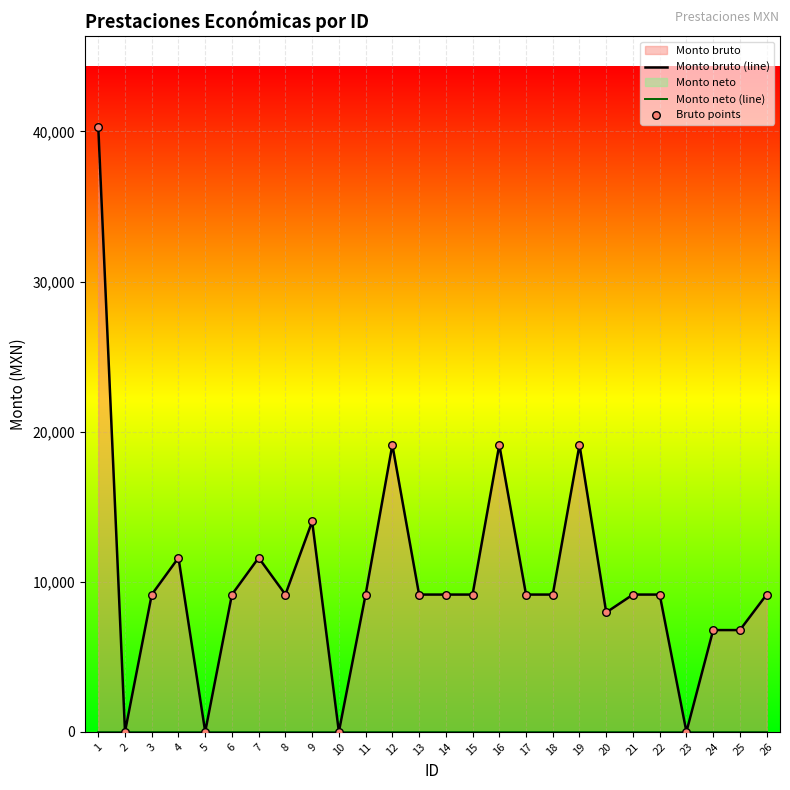

Which series contains the lowest Y value?

Monto bruto (line)